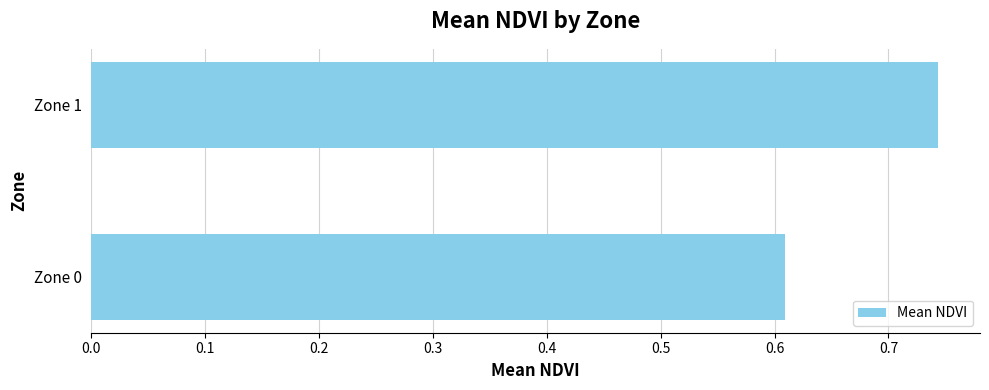

Which label corresponds to the largest value in the chart?

Zone 1